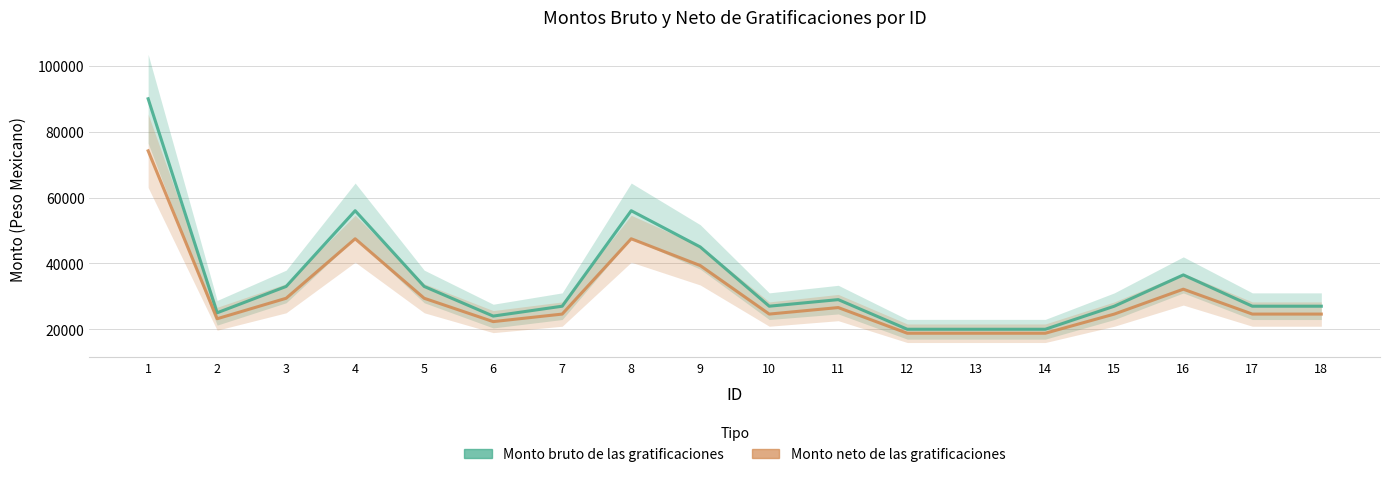

What is the lowest value of the Monto bruto de las gratificaciones series?

20000.0